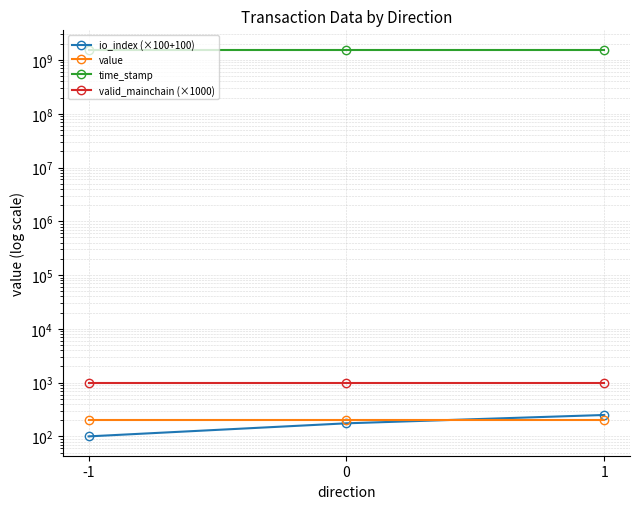

Is the value of time_stamp at 1 greater than the value of valid_mainchain (×1000) at 0?

Yes